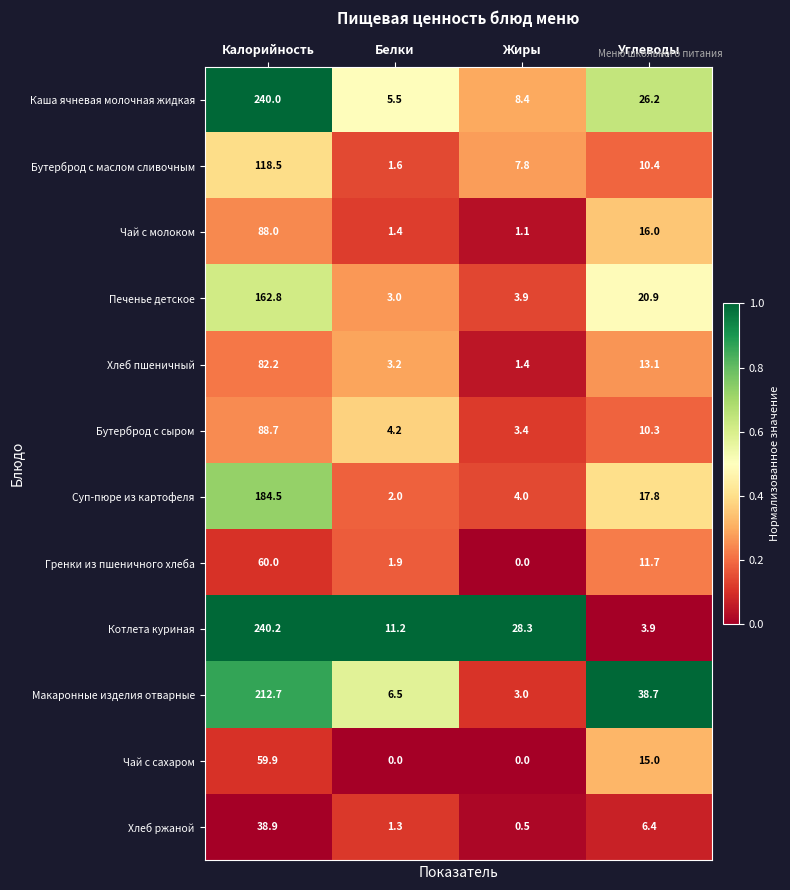

Which series has the largest total across all categories?

Котлета куриная